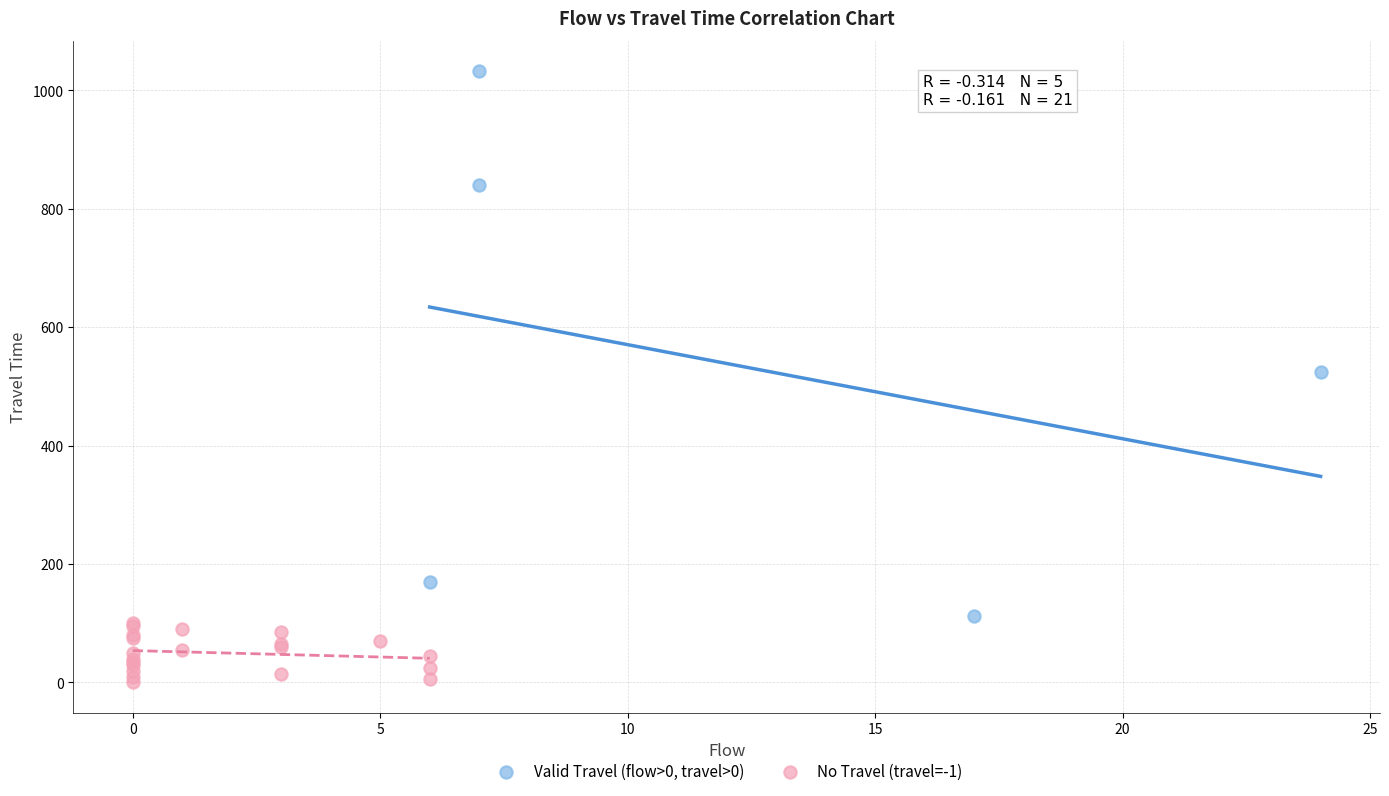

Which series reaches the minimum Y coordinate?

No Travel (travel=-1)